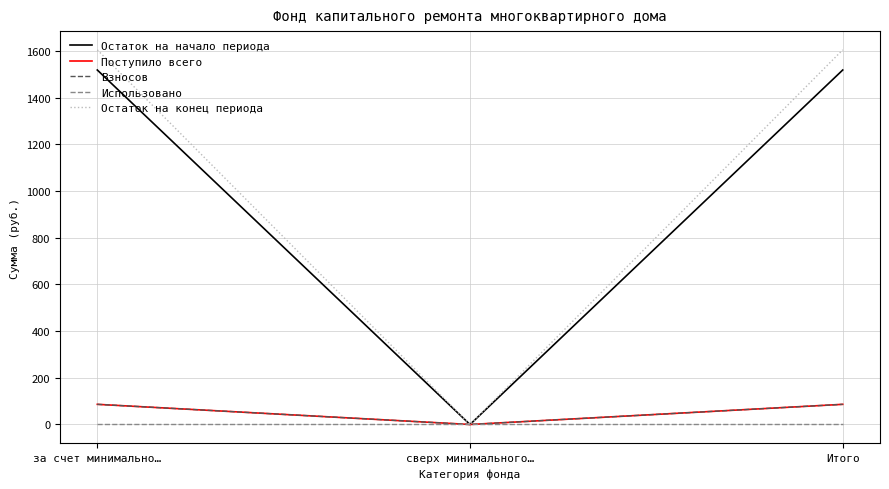

Does the chart have visible grid lines?

Yes